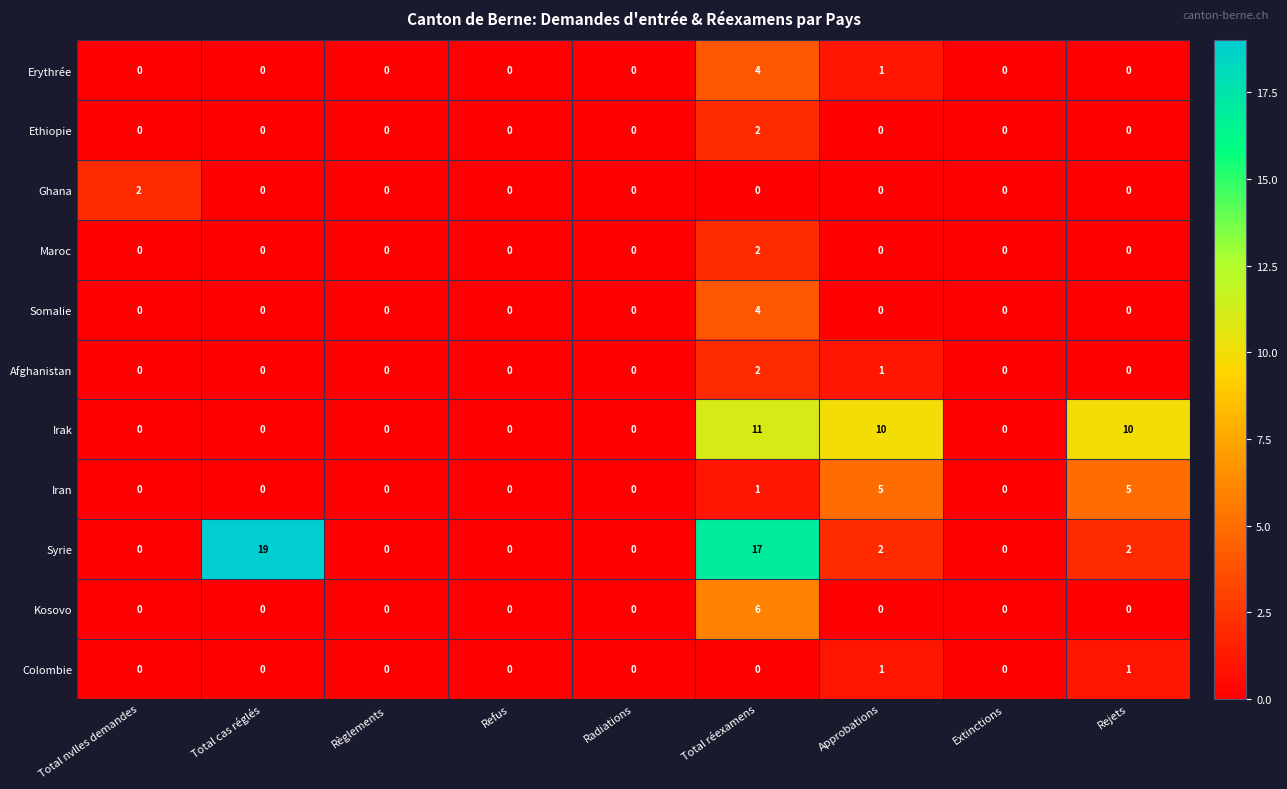

How many series are shown in this chart?

11